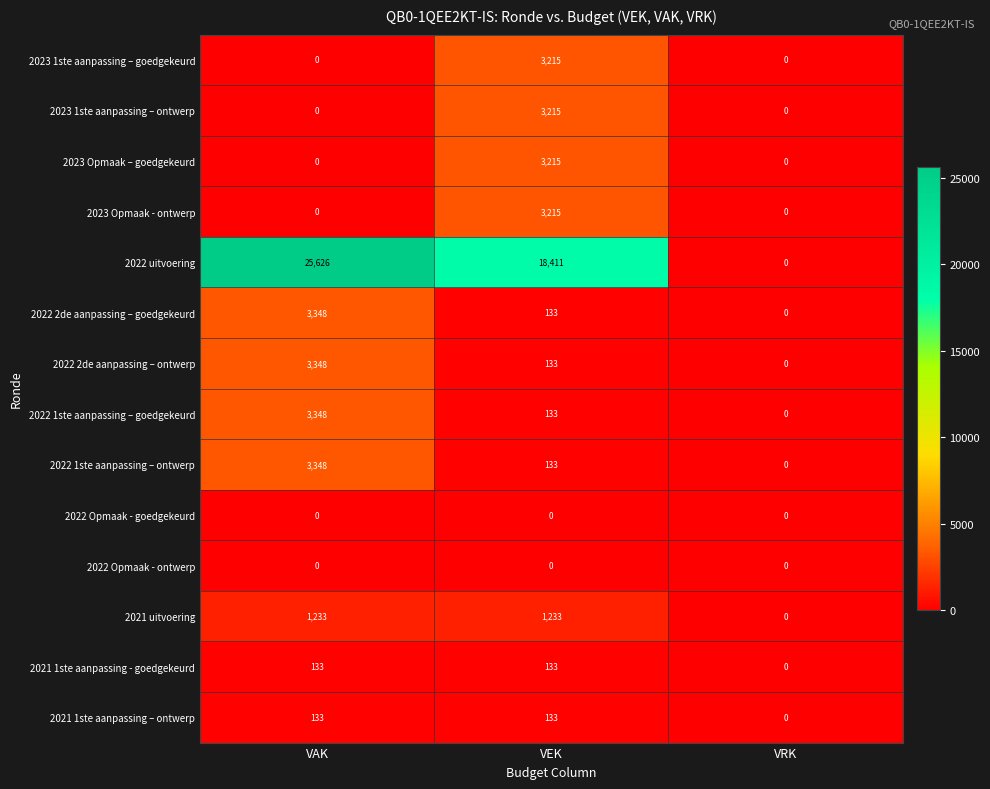

At how many categories does at least one series exceed 17103?

2